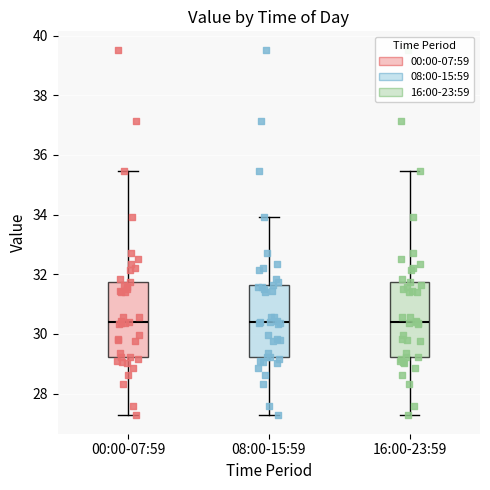

Reading left to right, transcribe this box plot: for each box, give where its median line is, the range the box spans, and where its two whiskers end, as read against the y-axis. The values are not printed on the chart, so give them approximately, as read against the axis.

00:00-07:59: median 30.4, box 29.2 to 31.8, whiskers 27.2 to 35.4
08:00-15:59: median 30.4, box 29.2 to 31.6, whiskers 27.2 to 34.0
16:00-23:59: median 30.4, box 29.2 to 31.8, whiskers 27.2 to 35.4